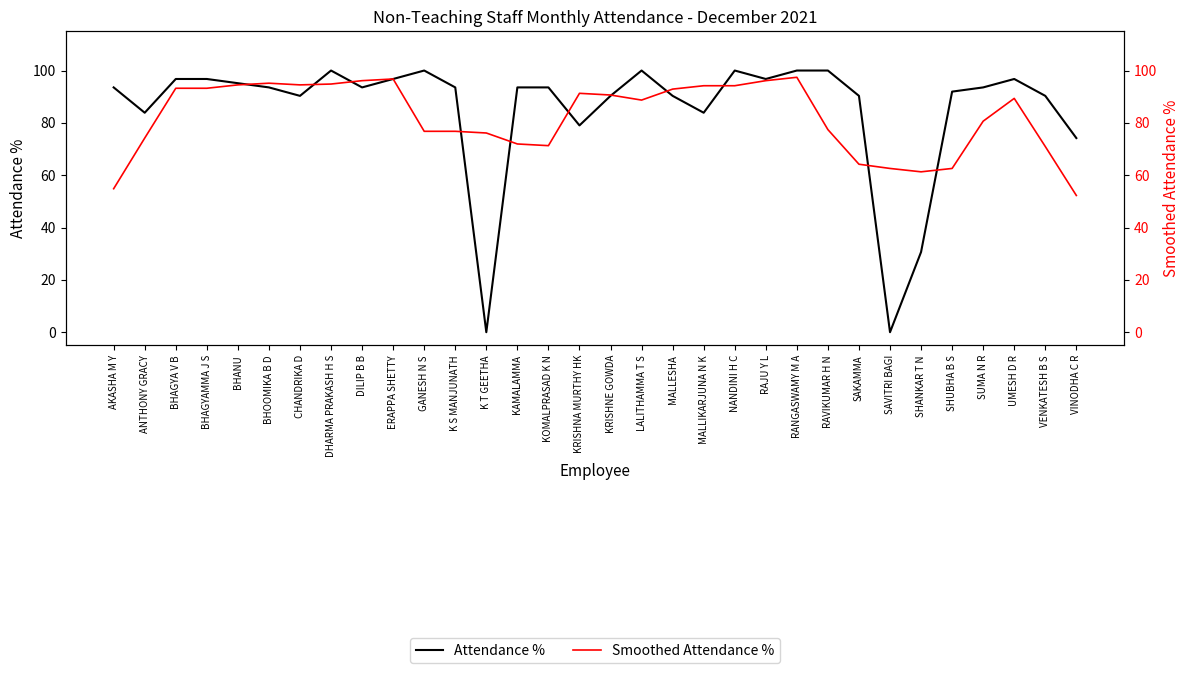

List the series in order of their peak value, highest first.

Attendance %, Smoothed Attendance %